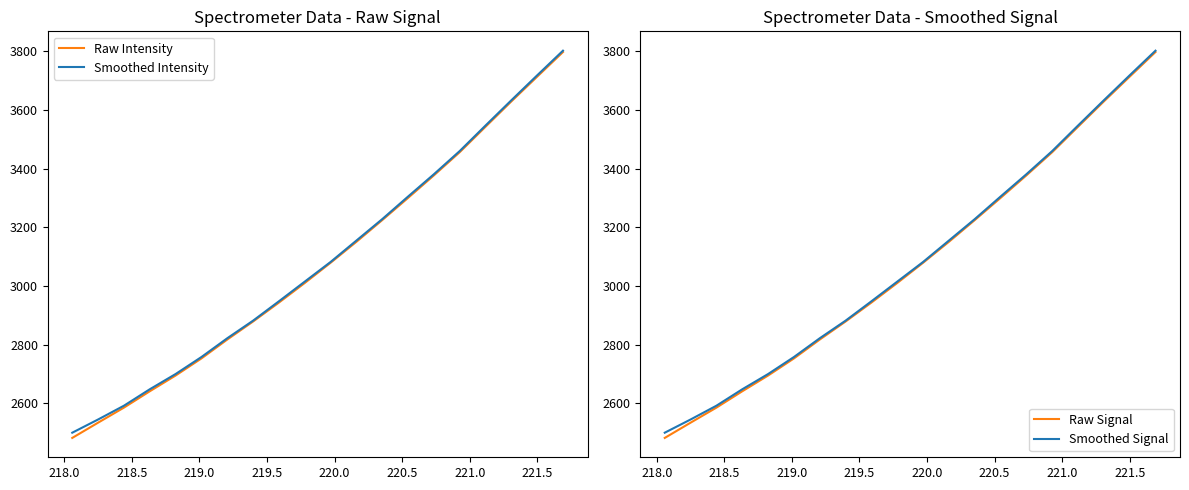

True or false: Raw Signal and Raw Intensity cross at least once.

False